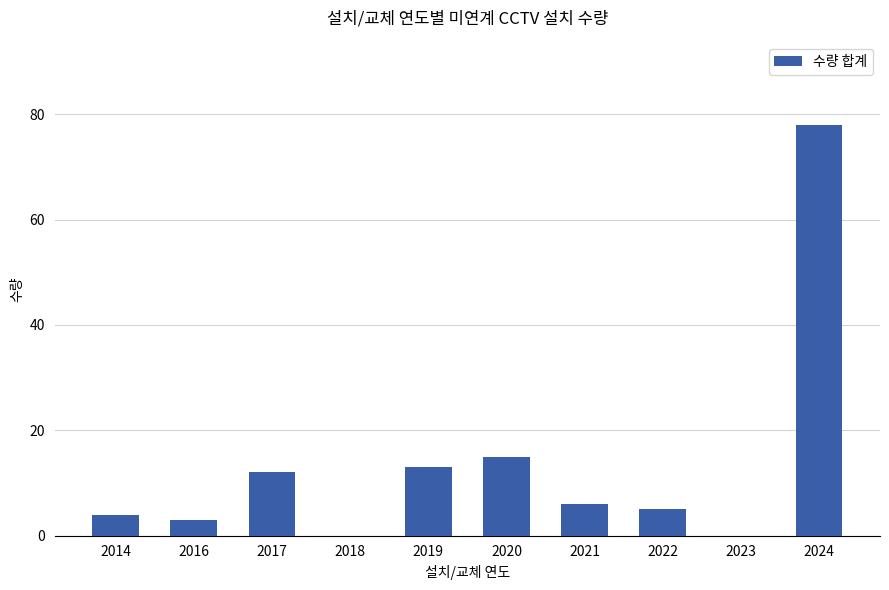

At which category does the chart reach its peak across all series?

2024